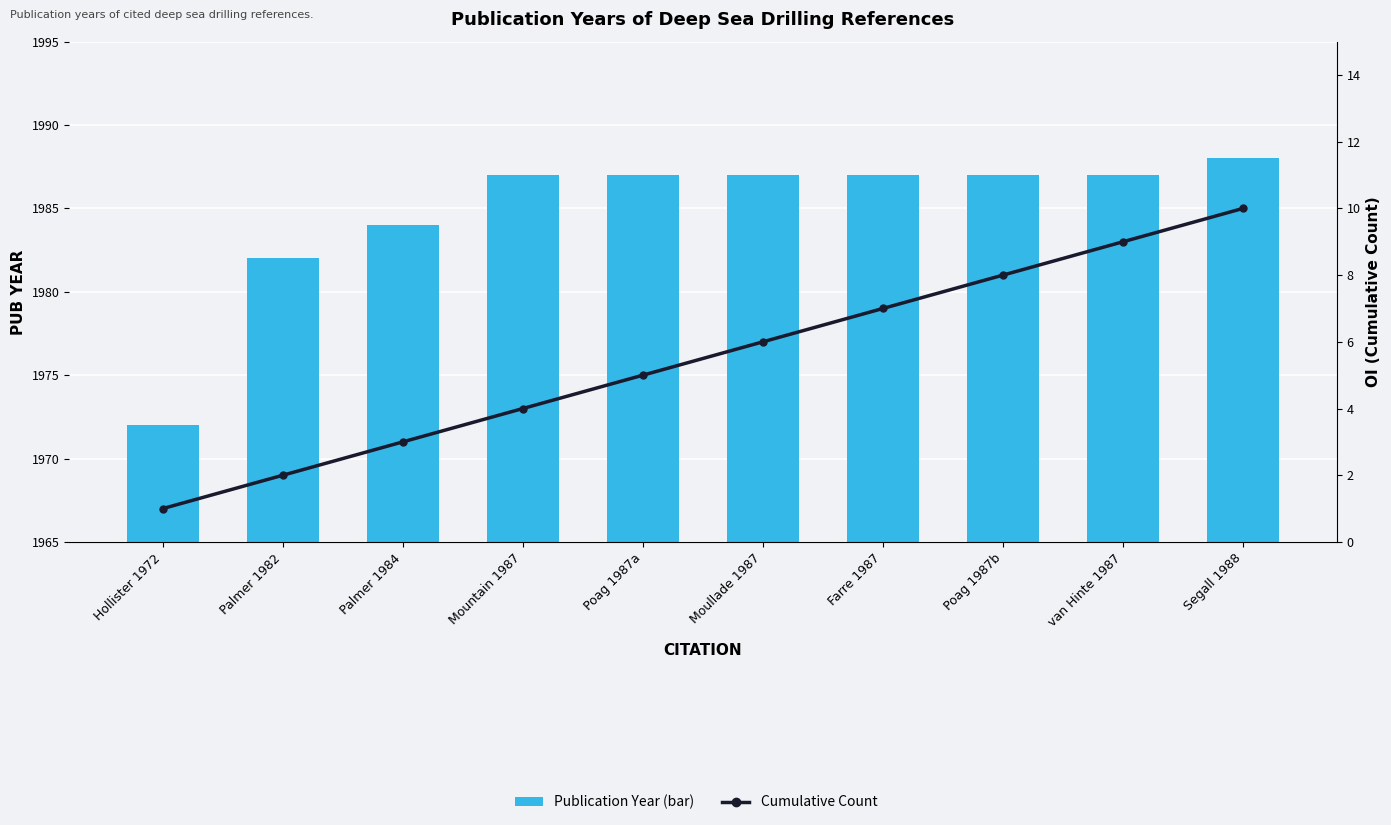

At which label does pubYear first exceed 1987?

Segall 1988